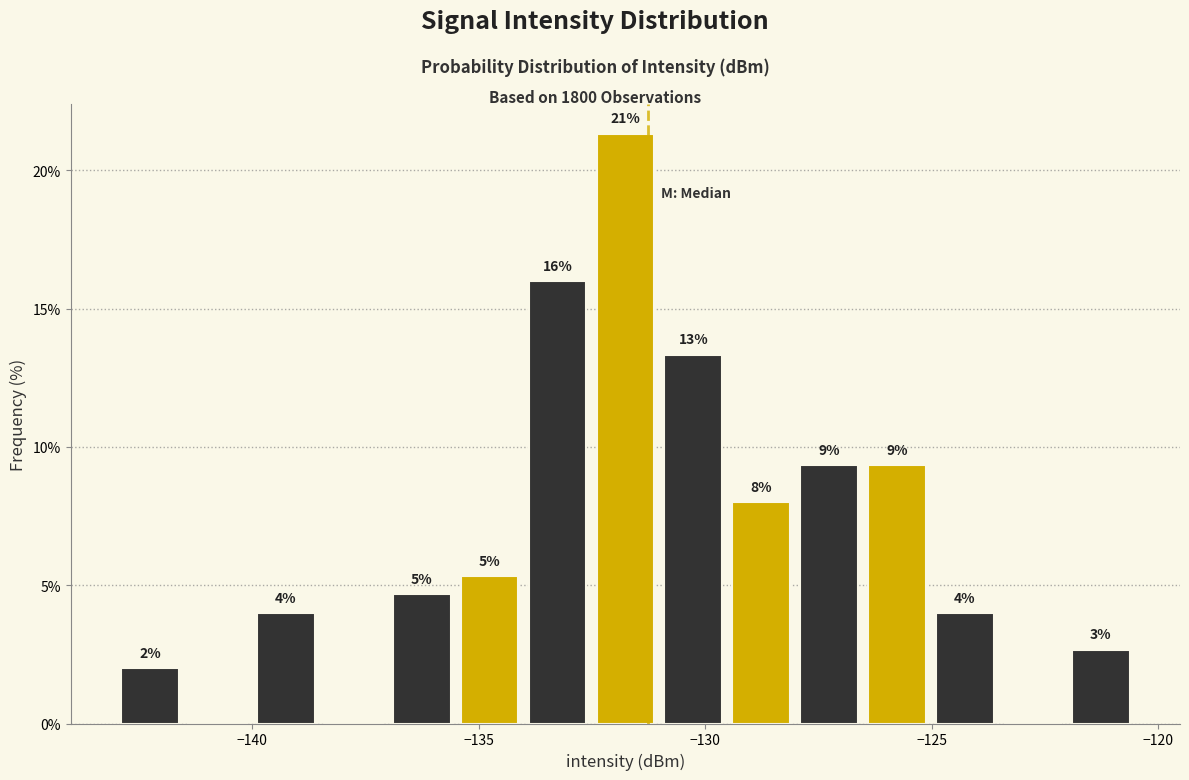

Around what value on the x-axis is the tallest bar? Give the approximate position of its centre, as read against the axis.

-132.0